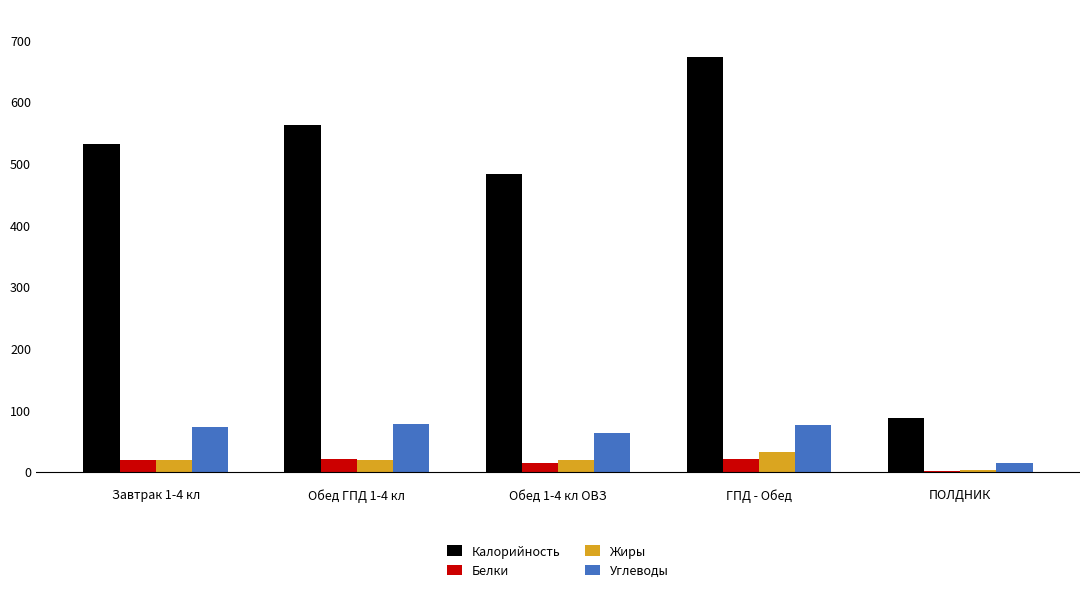

What is the highest value of the Жиры series?

31